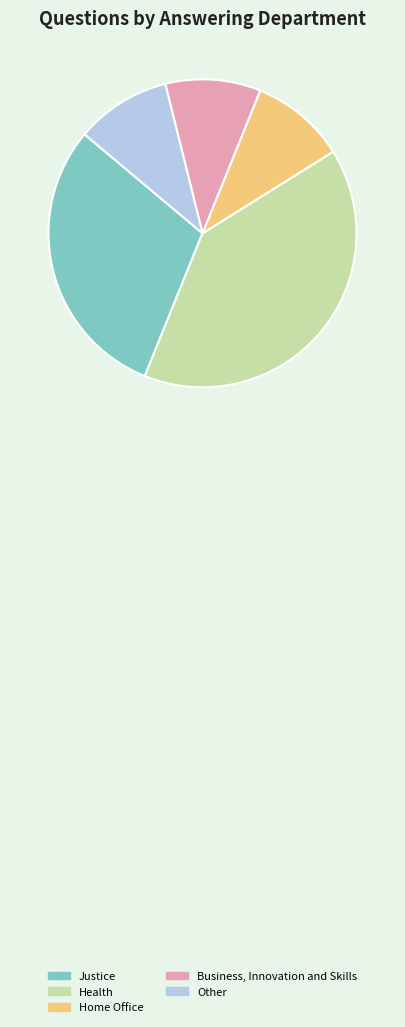

How many slices are in this pie chart?

5